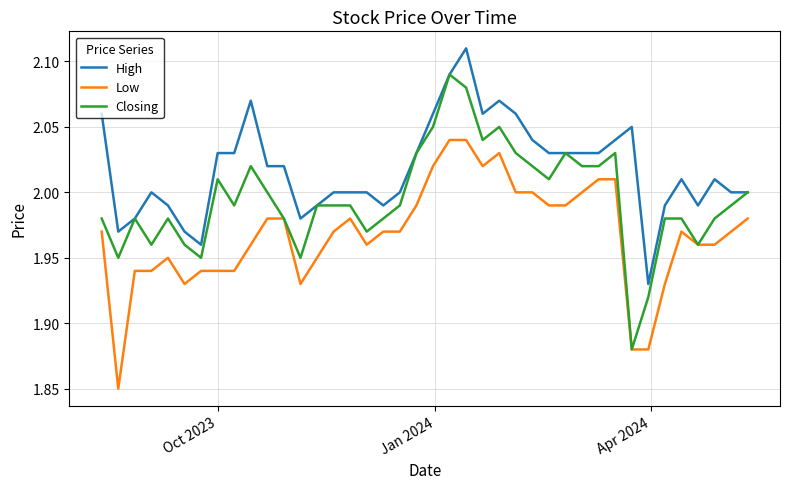

List the series in order of their overall mean, lowest first.

Low, Closing, High